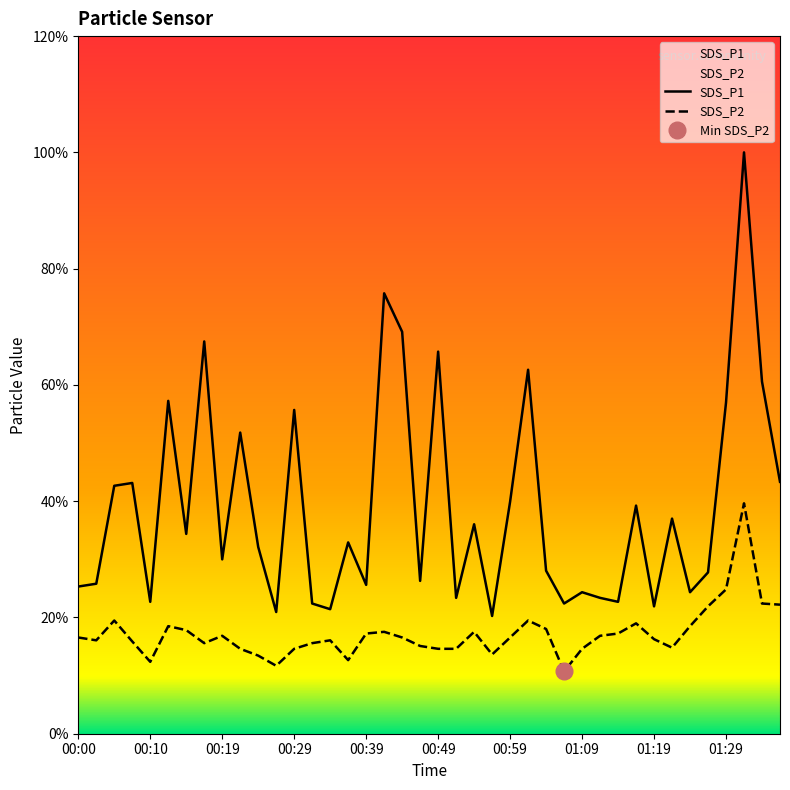

What is the difference between the highest and lowest values at 00:49?

5.1